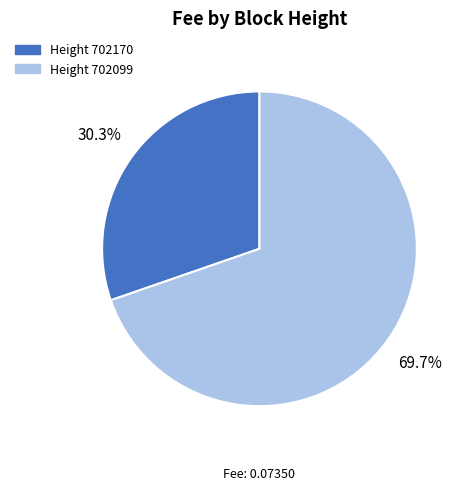

Is there a majority slice in this chart?

Yes